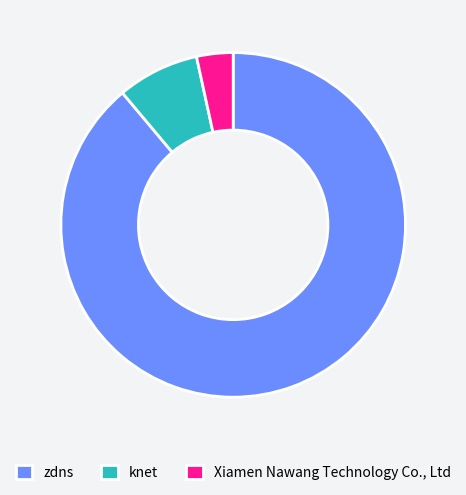

Count the number of slices in the pie.

3